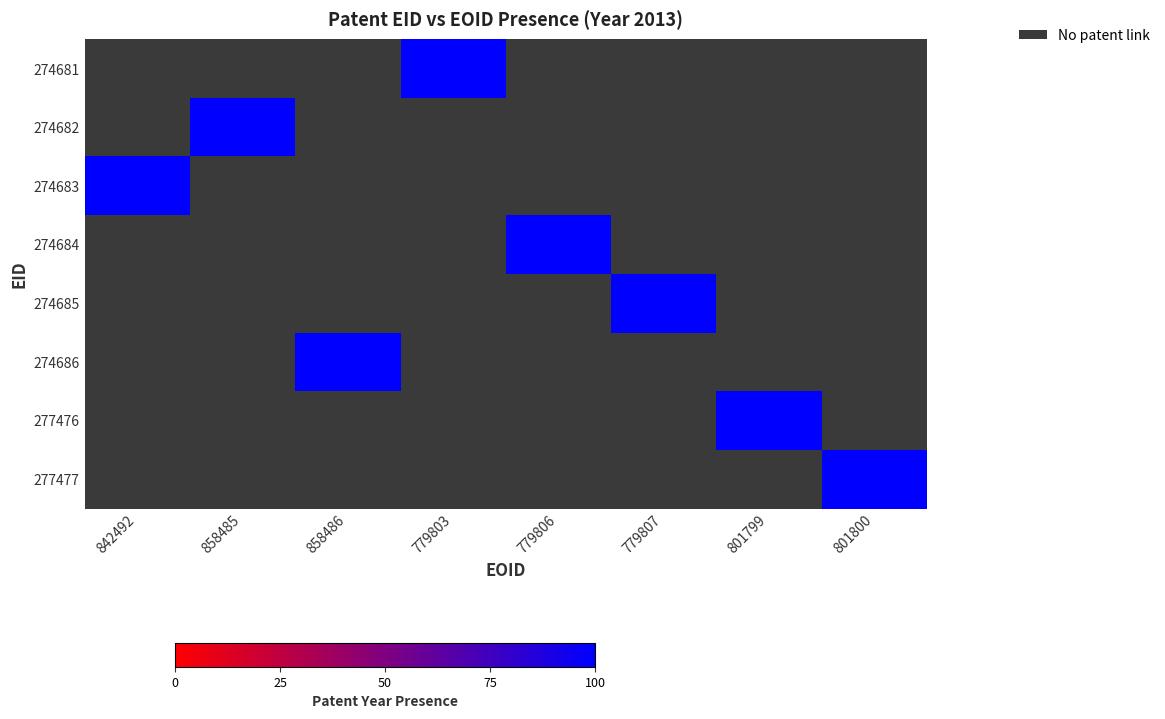

Which category has the lowest value across all series?

779803